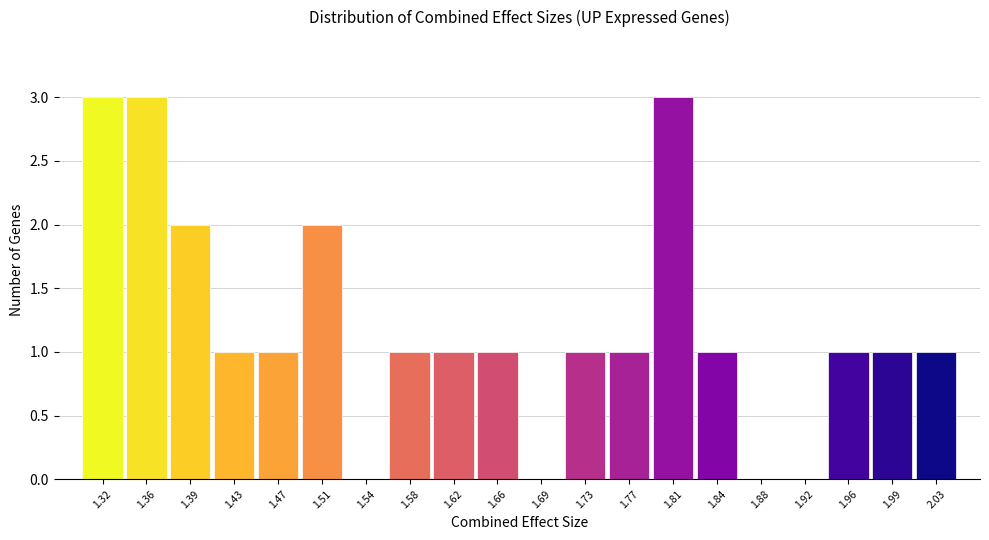

How tall is the bar that spans 1.975 to 2.015 on the x-axis? Neither the bar edges nor the heights are printed on the chart, so give them approximately, as read against the axes.

1